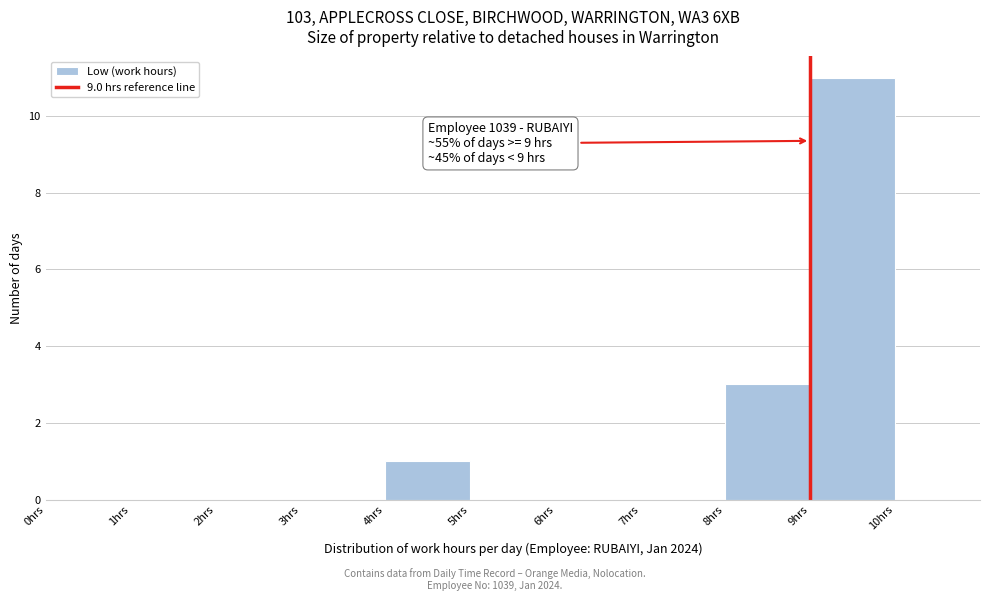

Over which range of the x-axis is the bar tallest?

9 to 10